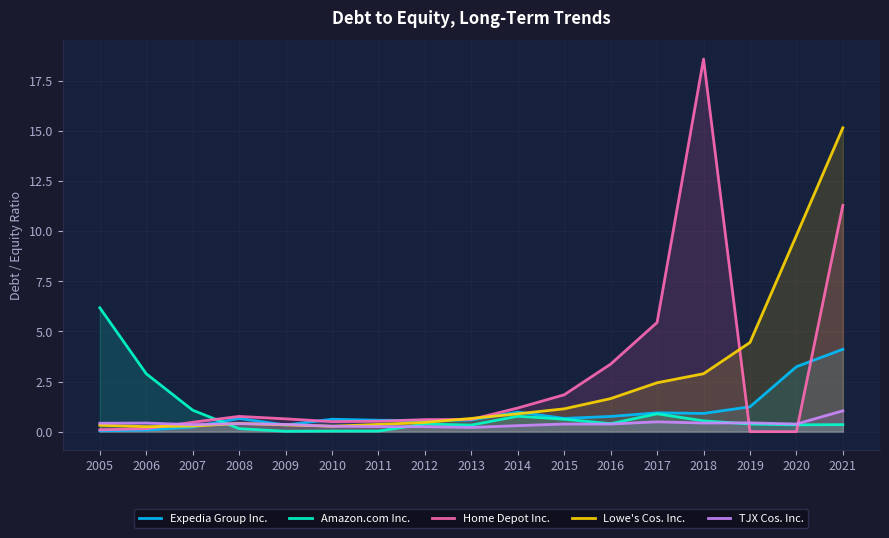

Between which two adjacent categories do Amazon.com Inc. and TJX Cos. Inc. first intersect?

2007 and 2008